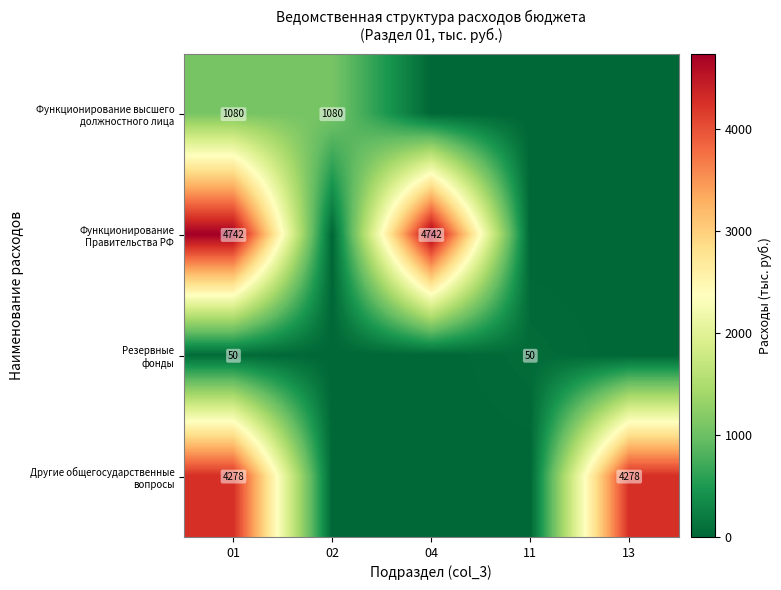

How many data points does each series have?

5